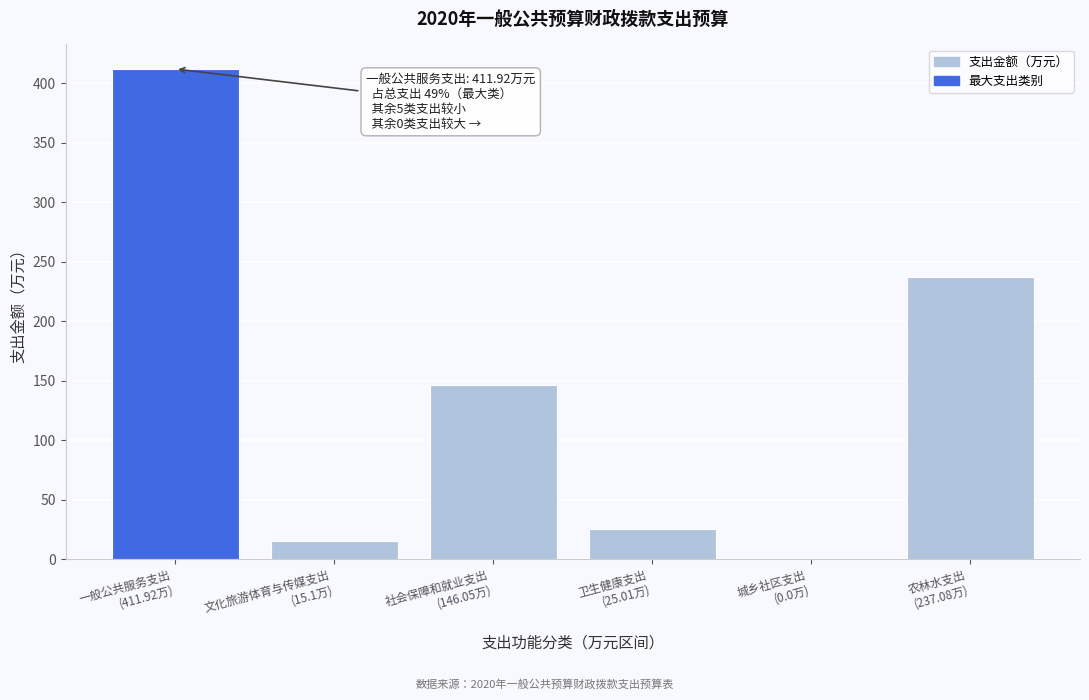

What is the sum of all values?

835.2